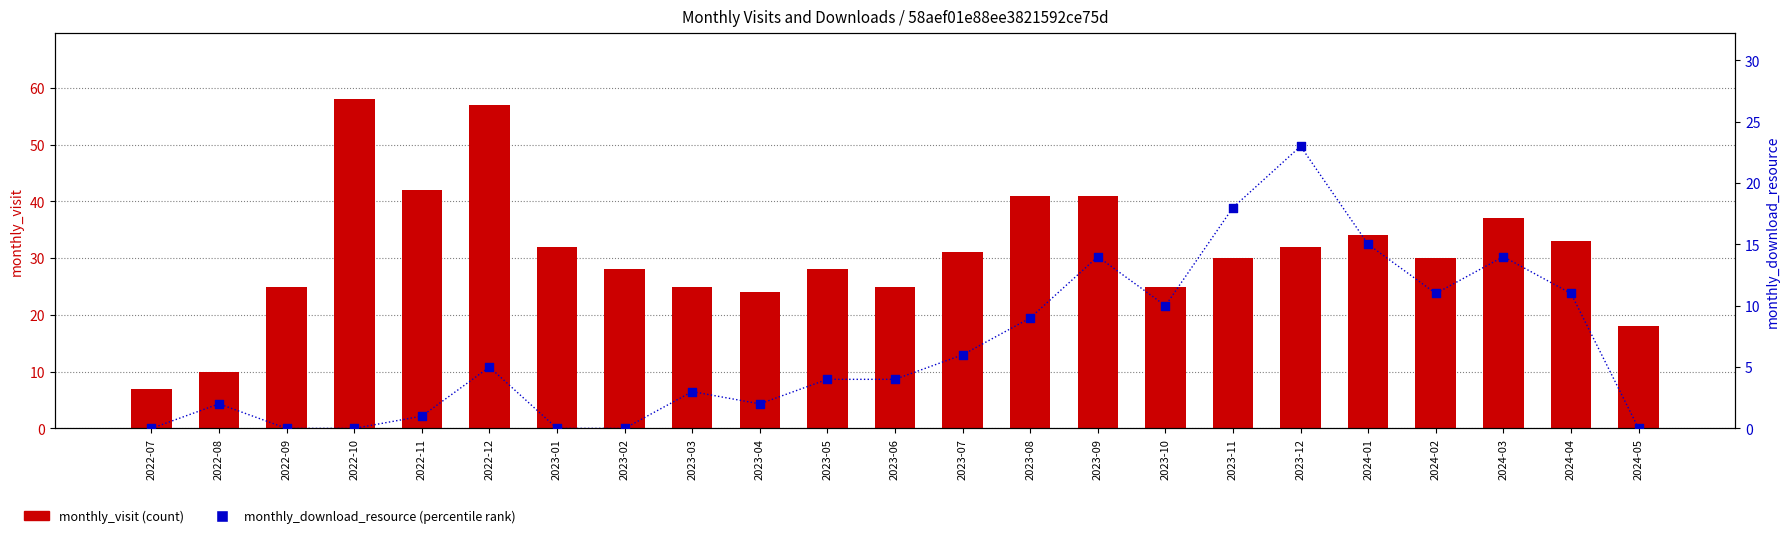

Which series has the widest spread of Y values?

monthly_visit